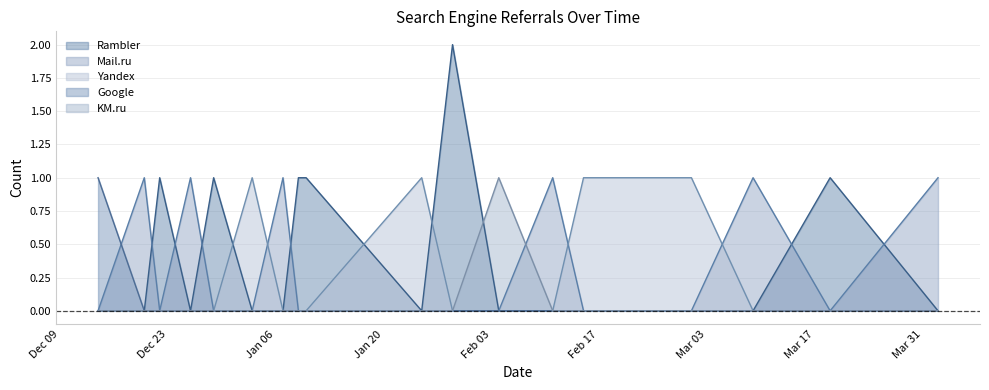

List the labels in order of Yandex value, smallest first.

2008-12-14, 2008-12-20, 2008-12-22, 2008-12-26, 2008-12-29, 2009-01-07, 2009-01-09, 2009-01-10, 2009-01-29, 2009-02-04, 2009-02-11, 2009-03-09, 2009-03-19, 2009-04-02, 2009-01-03, 2009-01-25, 2009-02-15, 2009-03-01